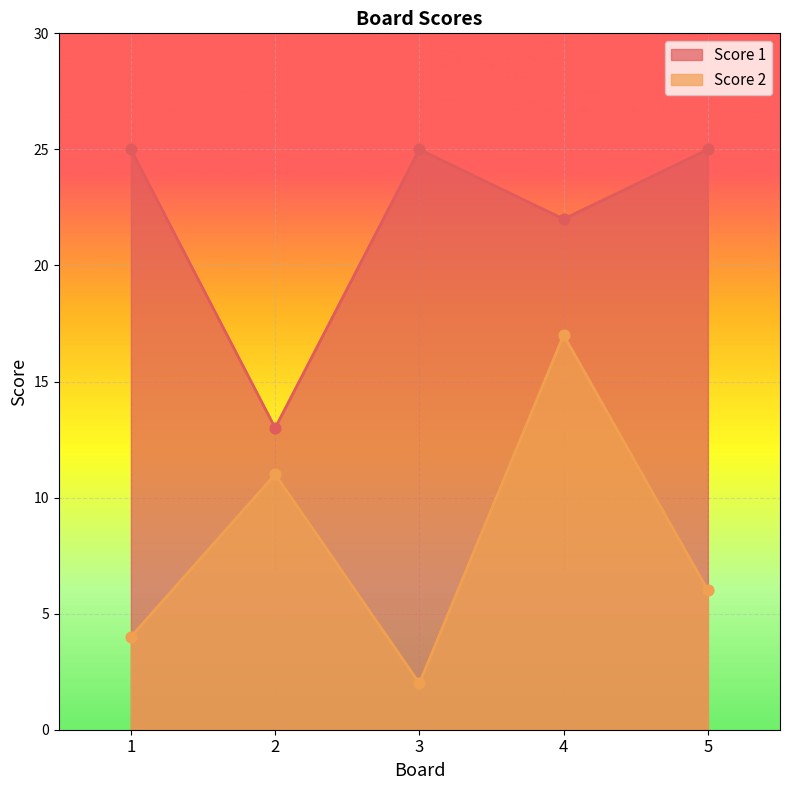

At how many categories does at least one series exceed 11?

5